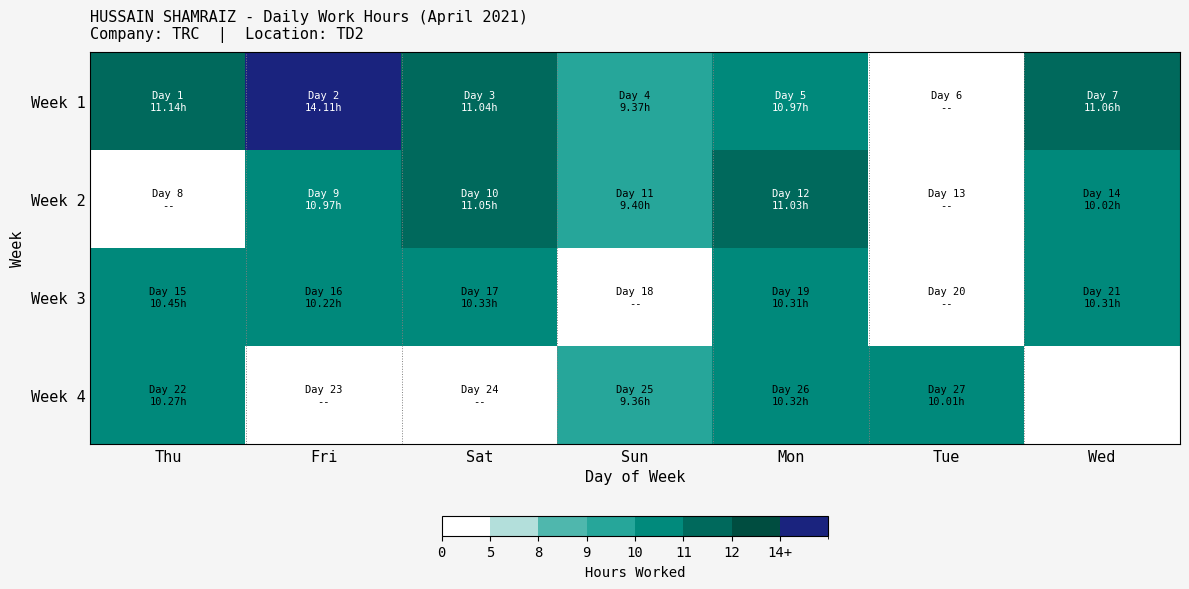

List the series in order of their peak value, highest first.

Week 1, Week 2, Week 3, Week 4